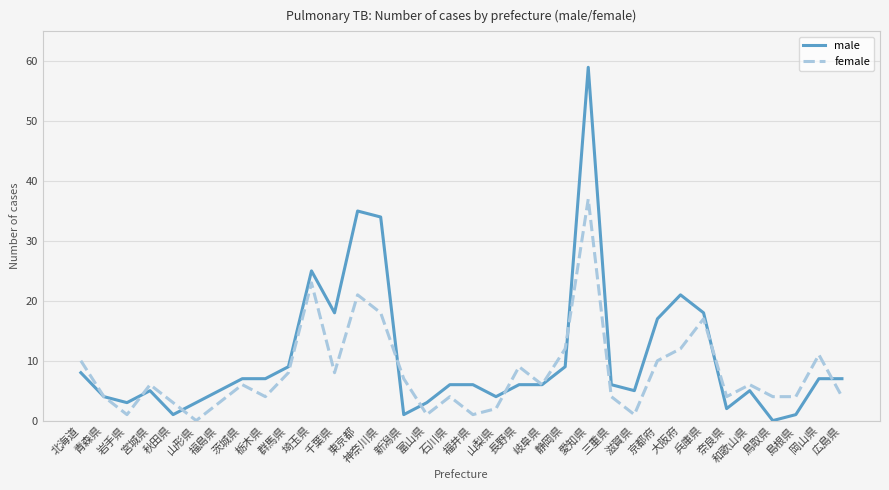

At which category does the chart reach its peak across all series?

愛知県